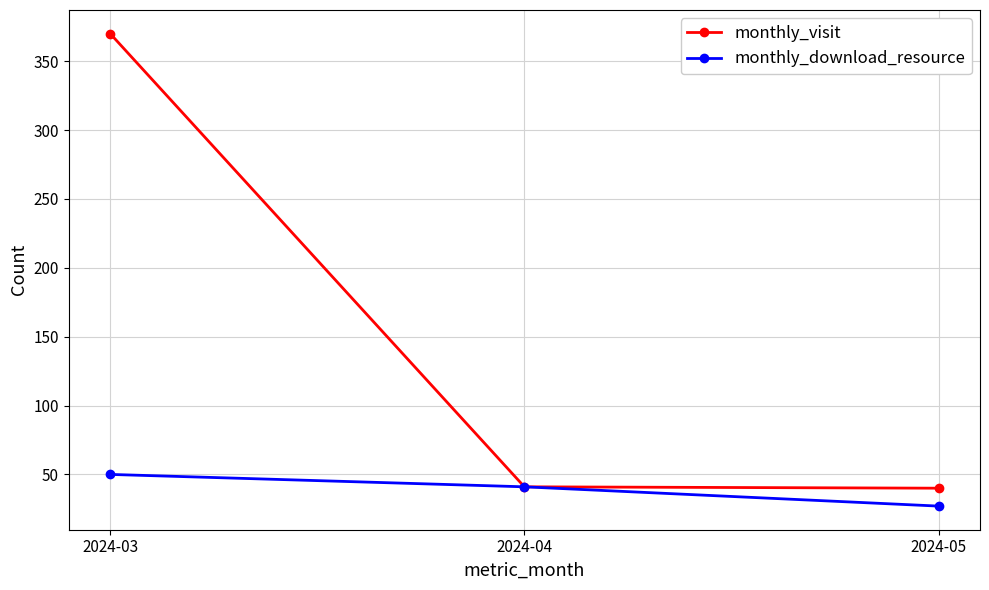

Count the number of data series in this chart.

2